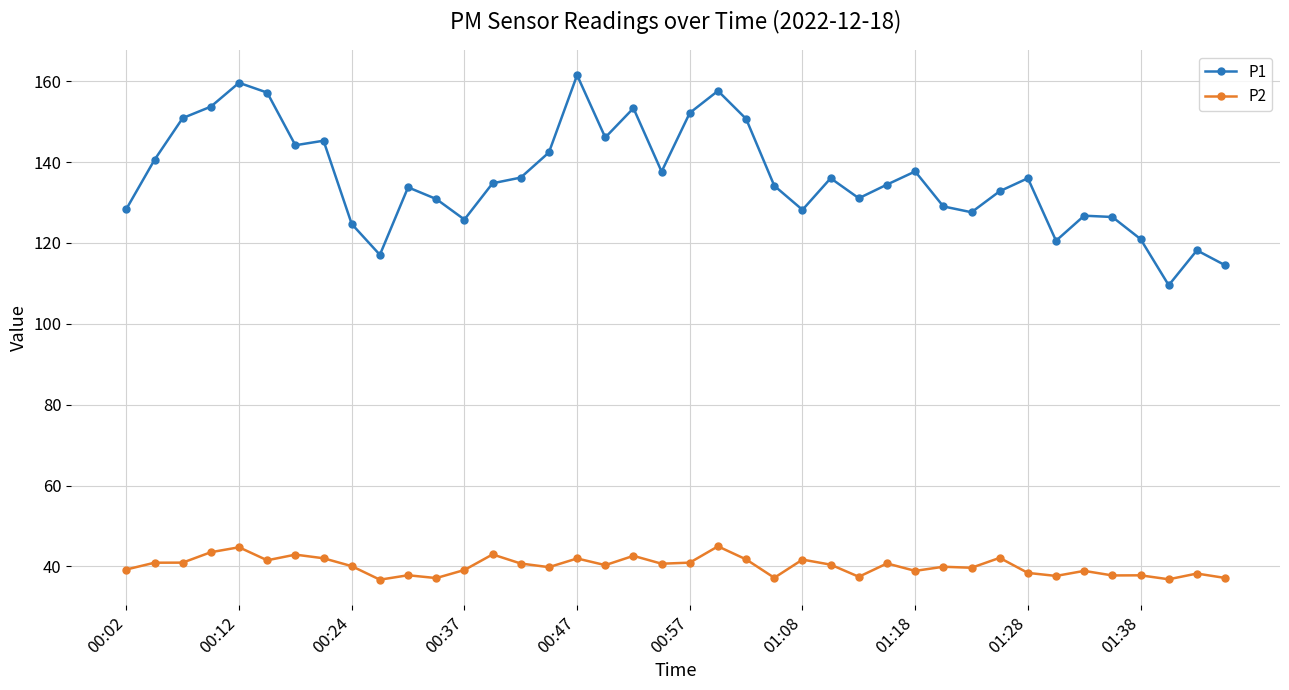

What is the value of the P1 point at the 22nd from the left?

157.6